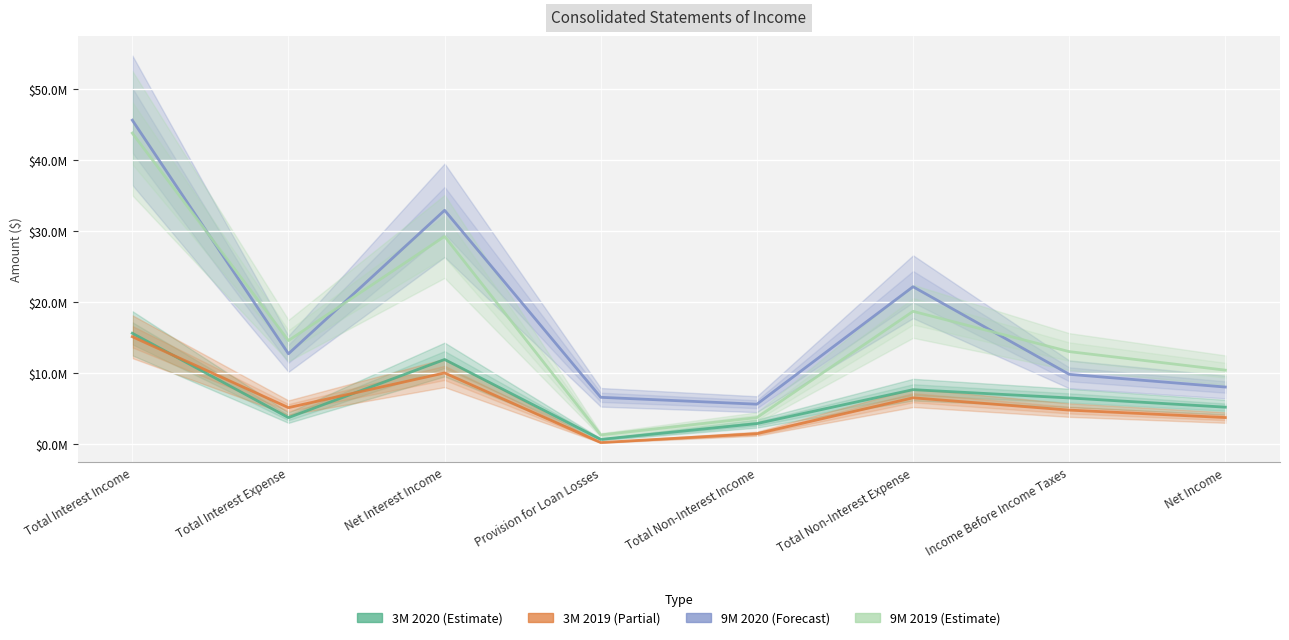

What position from the right is Provision for Loan Losses?

5